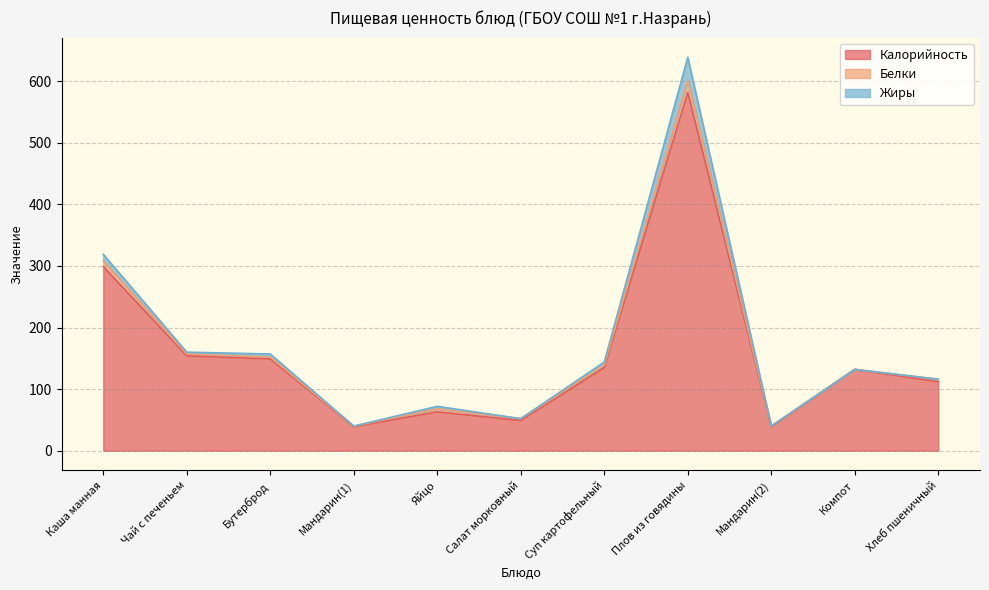

Rank the categories by Жиры value from highest to lowest.

Плов из говядины, Каша манная, Бутерброд, Суп картофельный, Яйцо, Чай с печеньем, Мандарин(1), Салат морковный, Мандарин(2), Компот, Хлеб пшеничный